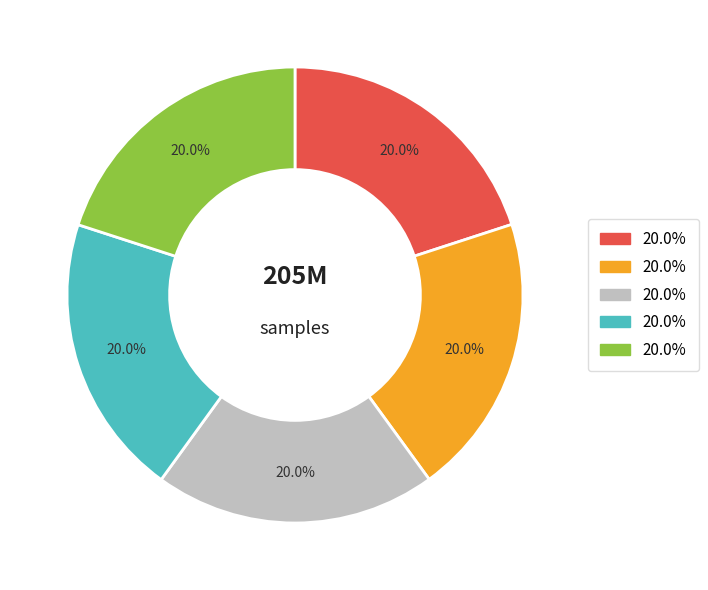

Is there any slice that represents more than half of the pie?

No